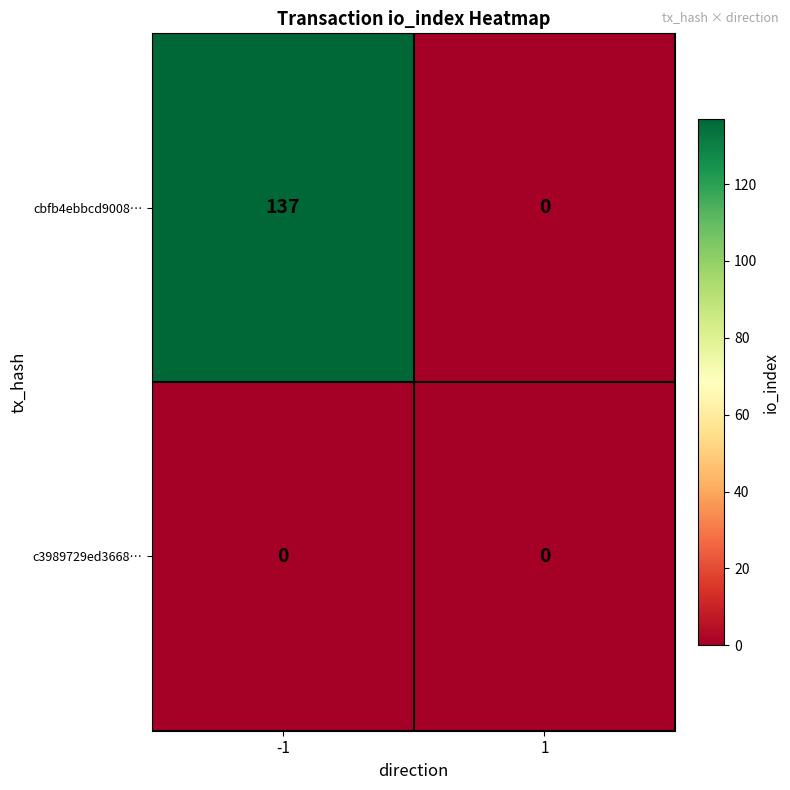

Is it true that cbfb4ebbcd9008… equals -88 at 1?

False